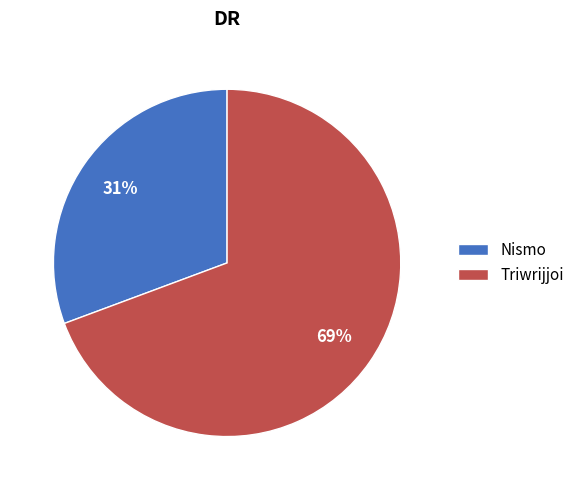

To the nearest percent, what is the average slice percentage?

50%